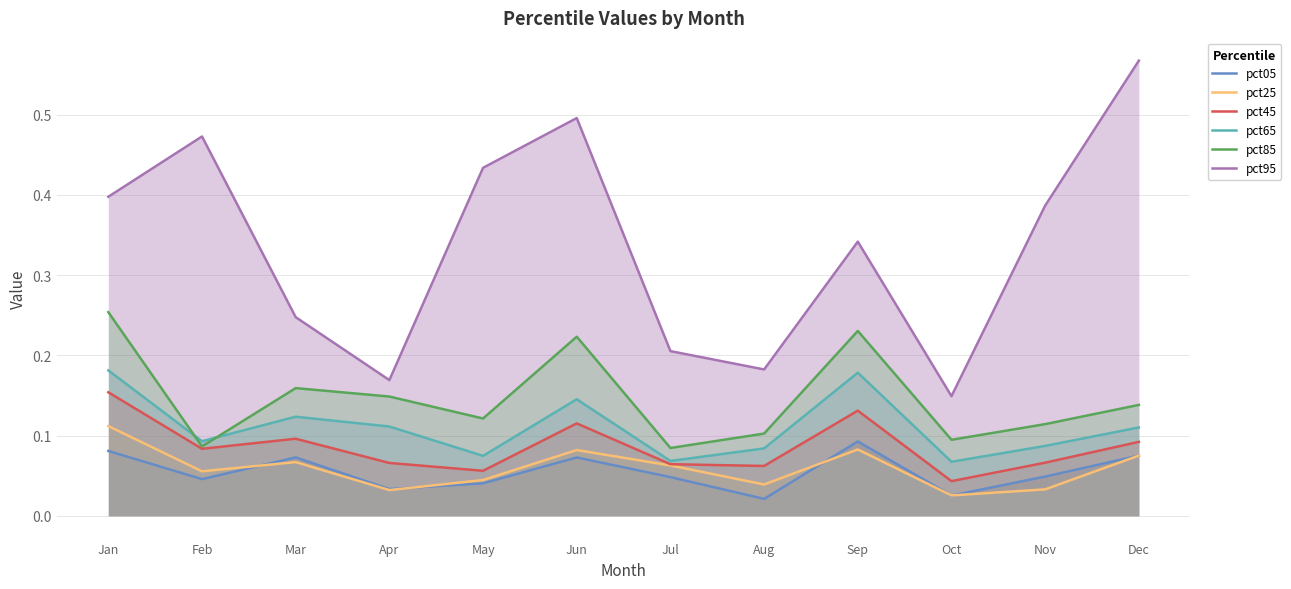

The pct25 series shows 0.1 at May. True or false?

False